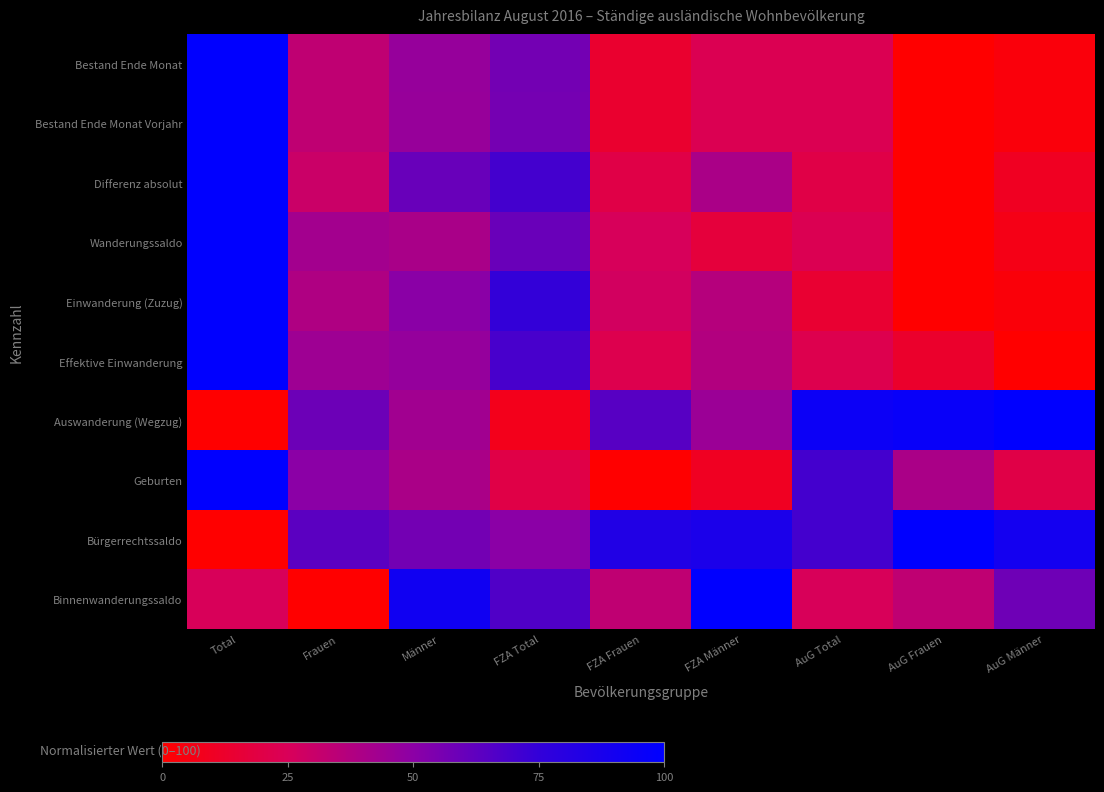

What is the maximum value shown in the chart?

100.0